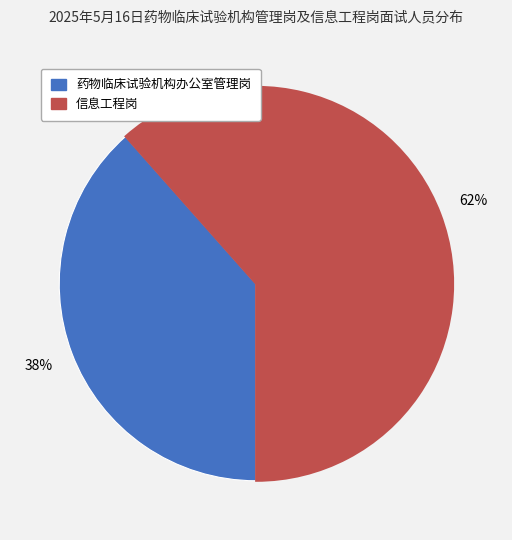

Does any single category account for the majority?

Yes